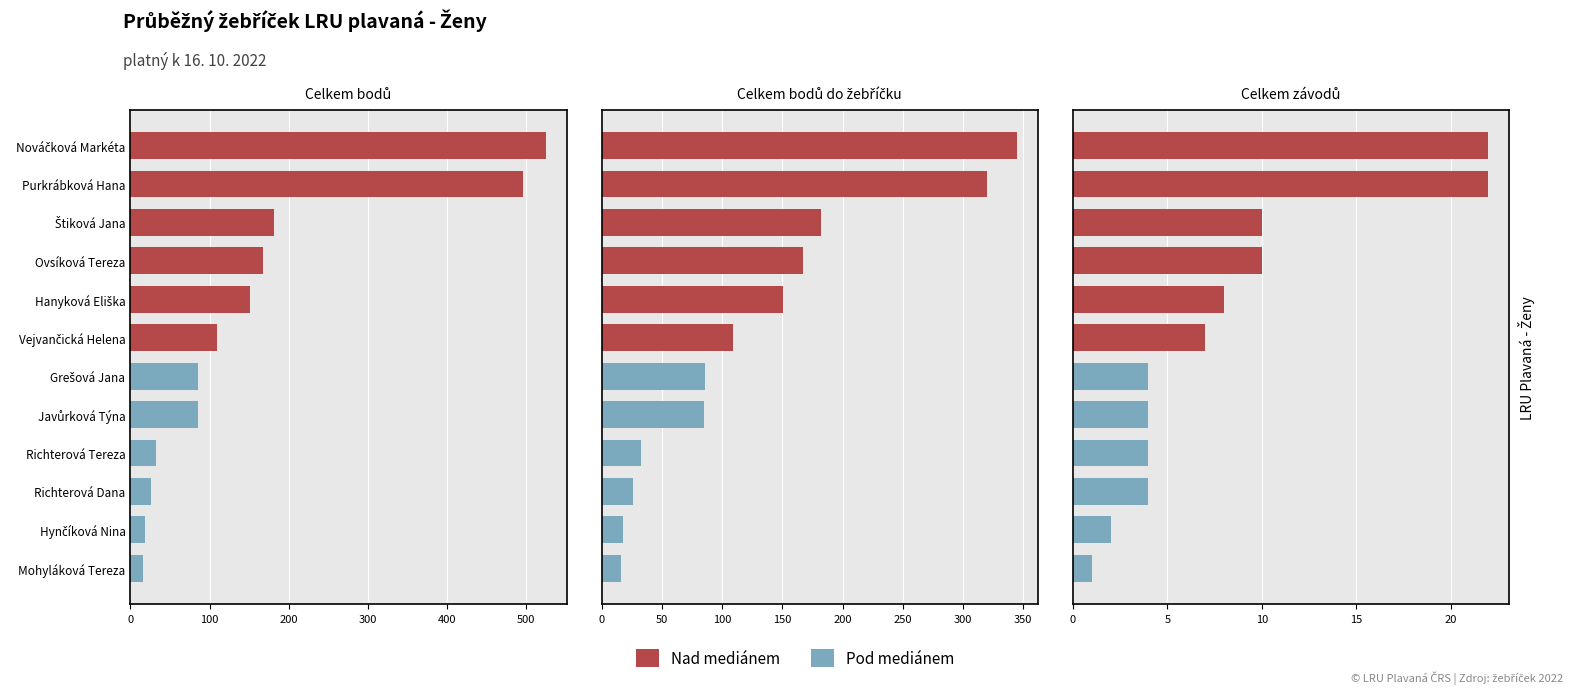

True or false: Celkem závodů has a value of 7 at Richterová Tereza.

False